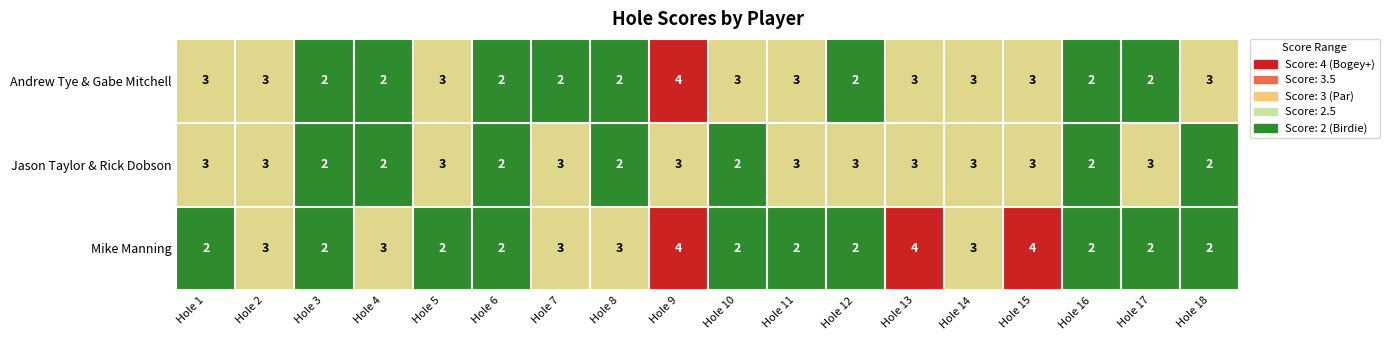

What is the maximum value for Mike Manning?

4